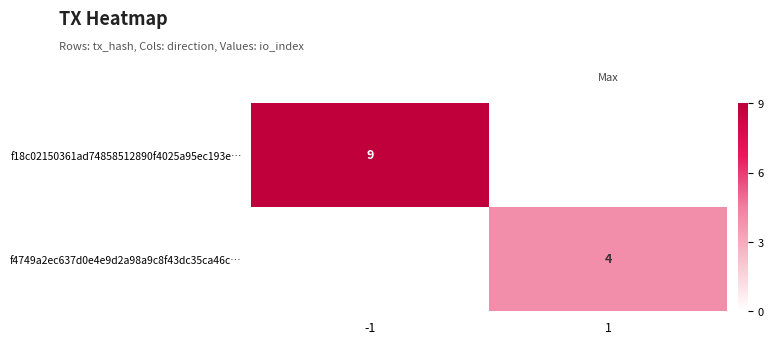

Between 1 and -1, which is larger?

-1